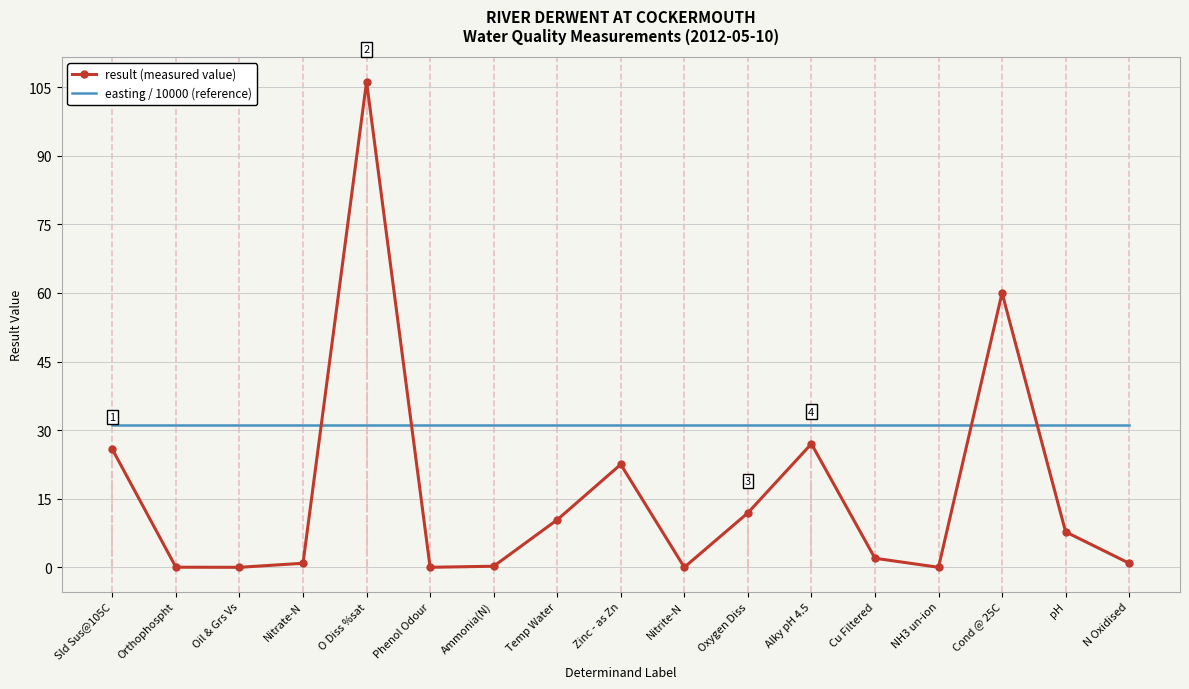

Read the result (measured value) value at Ammonia(N).

0.2